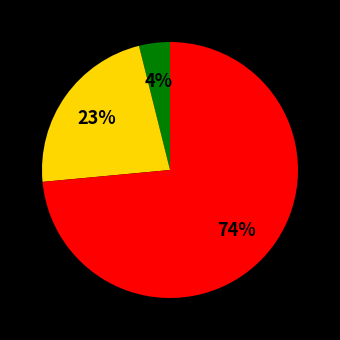

Is there a majority slice in this chart?

Yes